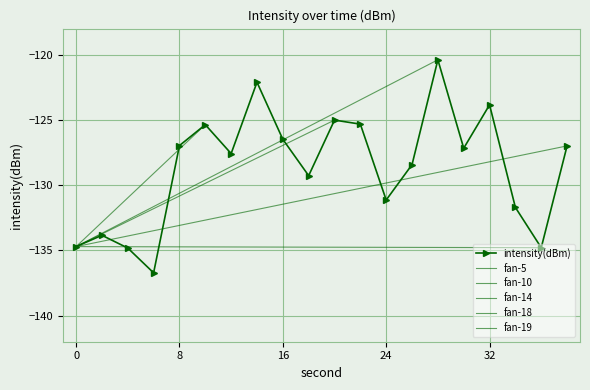

Which has a higher value, 16 or 8?

16